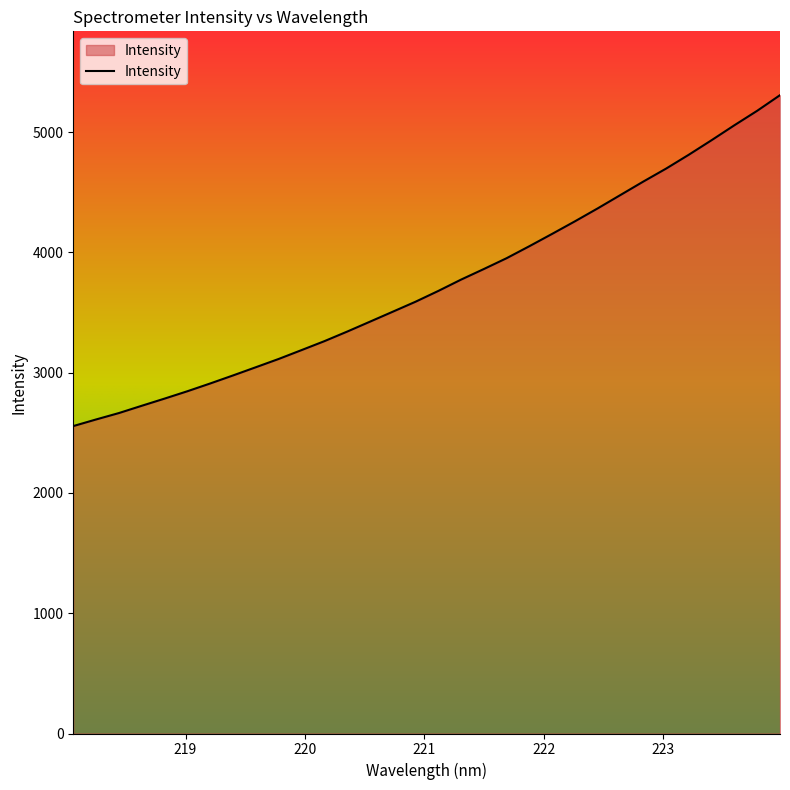

What is the maximum value shown in the chart?

5307.9